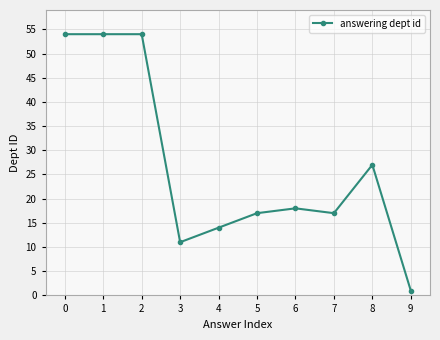

Which category has the lowest value across all series?

9